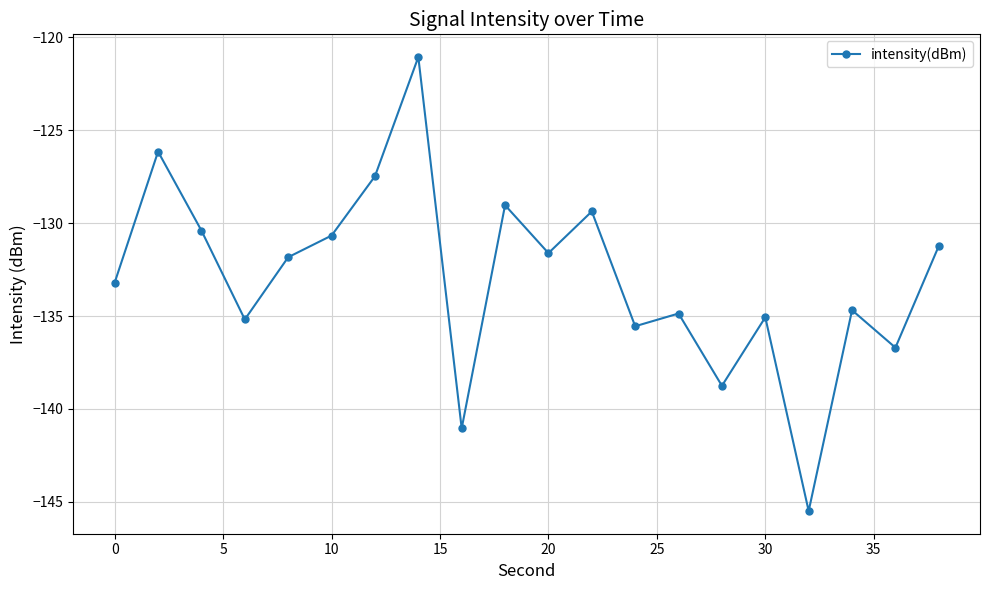

How many categories are shown in the chart?

20